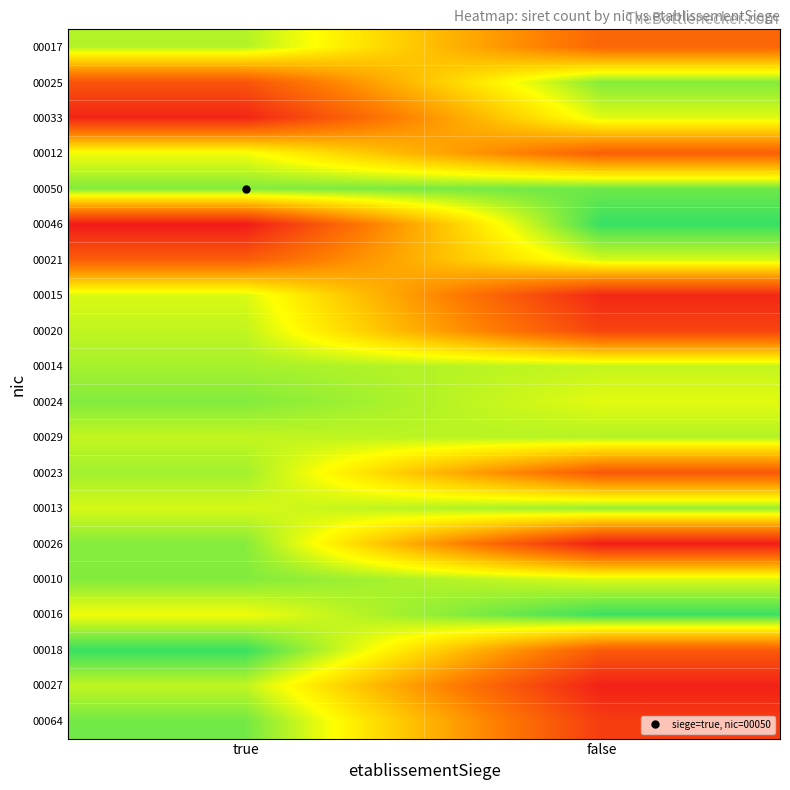

Rank the series by their maximum value, from highest to lowest.

00046, 00018, 00016, 00050, 00064, 00024, 00010, 00025, 00026, 00013, 00023, 00014, 00017, 00029, 00027, 00020, 00021, 00015, 00033, 00012